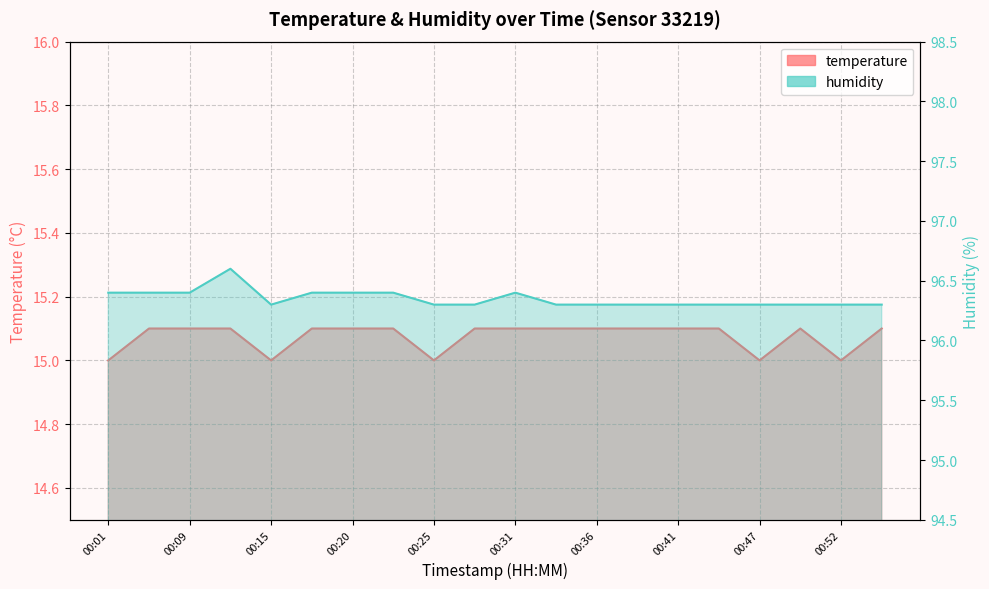

How many lines are shown in the chart?

2